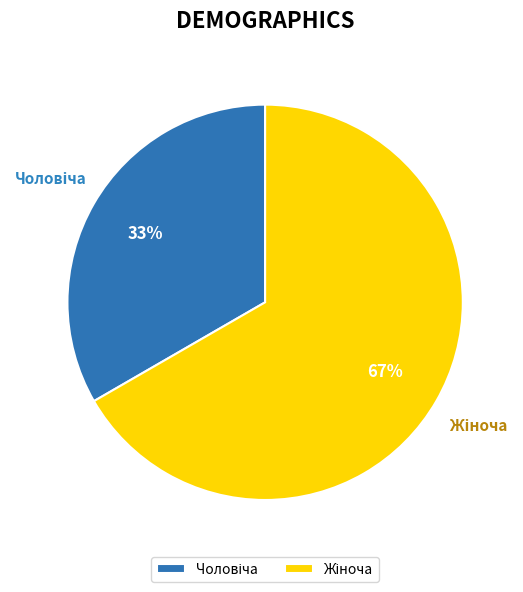

Is there a majority slice in this chart?

Yes